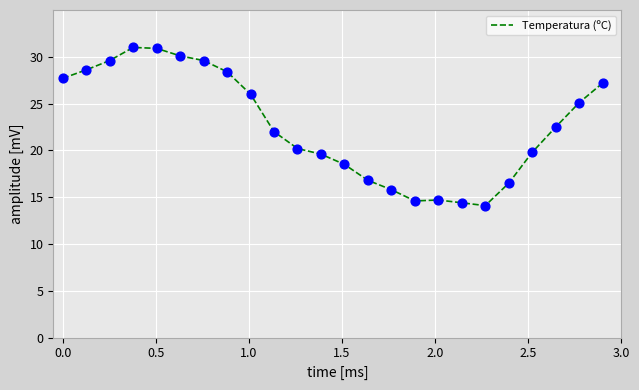

What is the difference between the maximum and minimum values?

16.9